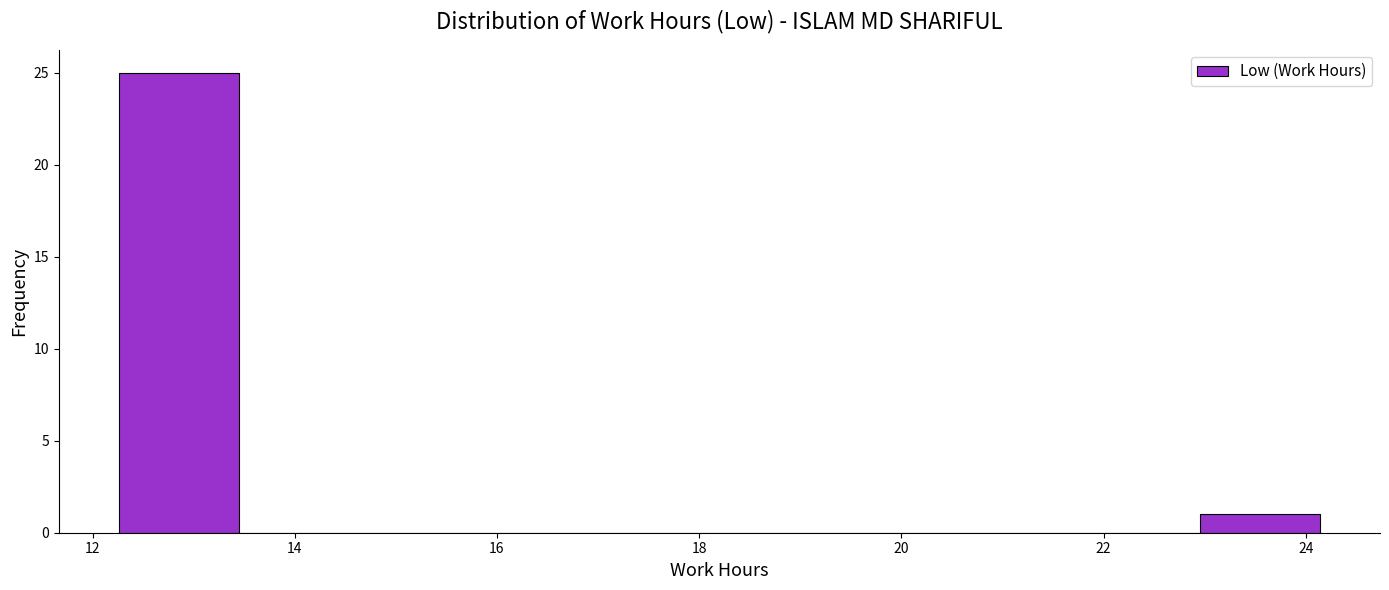

Over which range of the x-axis is the bar tallest?

12.2 to 13.4